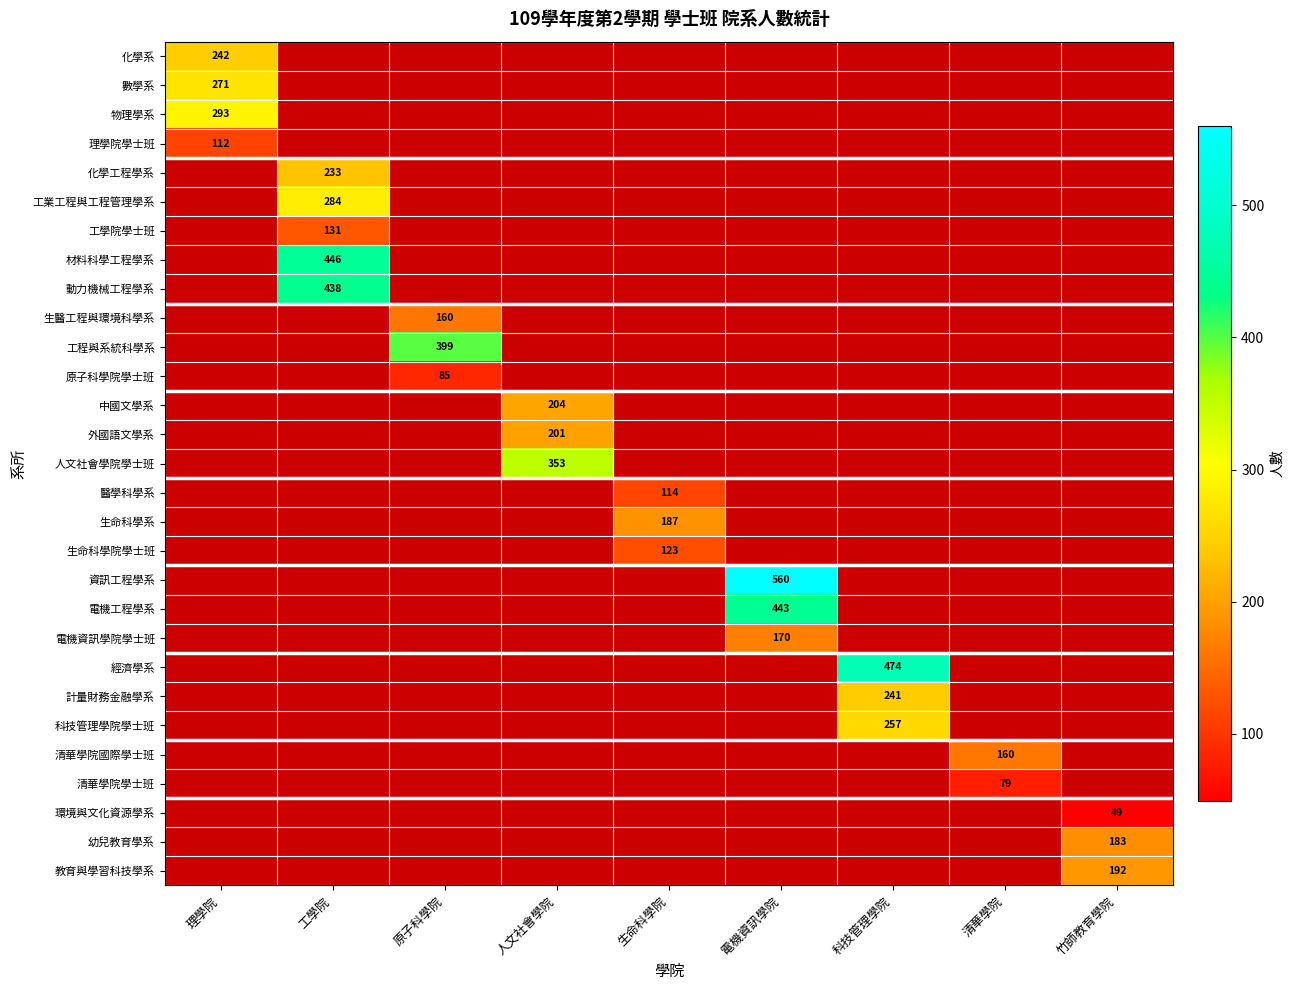

Is it true that 工程與系統科學系 equals 399 at 原子科學院?

True